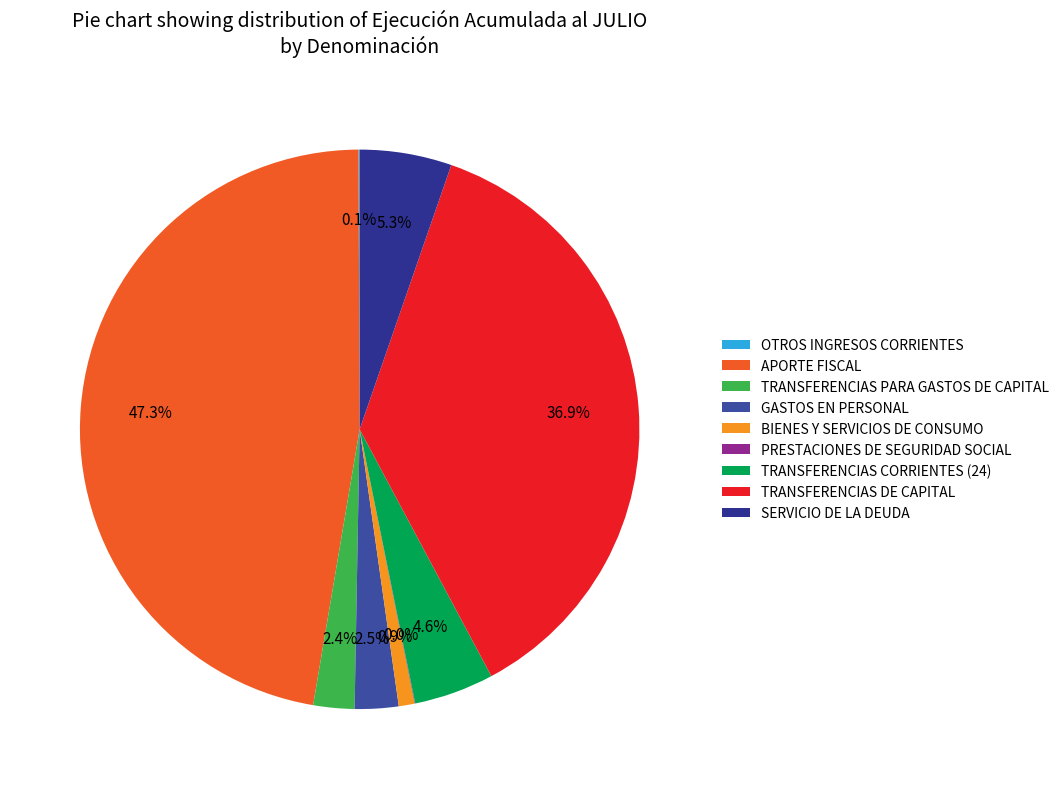

How many slices are in this pie chart?

9